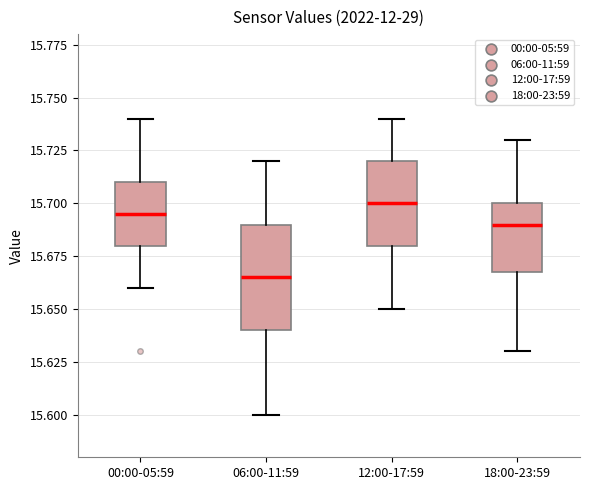

Which box's median line is the lowest?

06:00-11:59